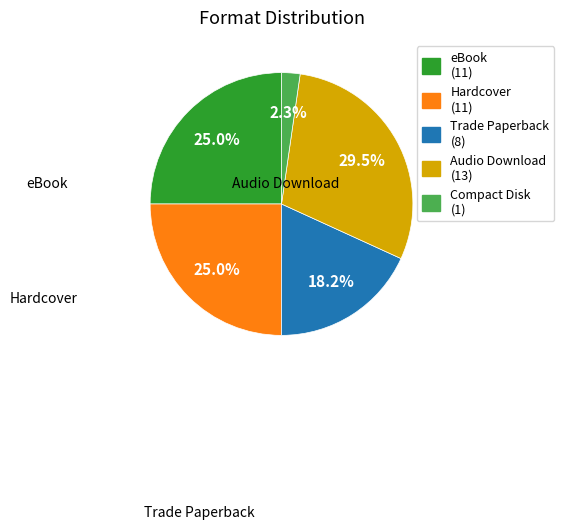

Is there a majority slice in this chart?

No